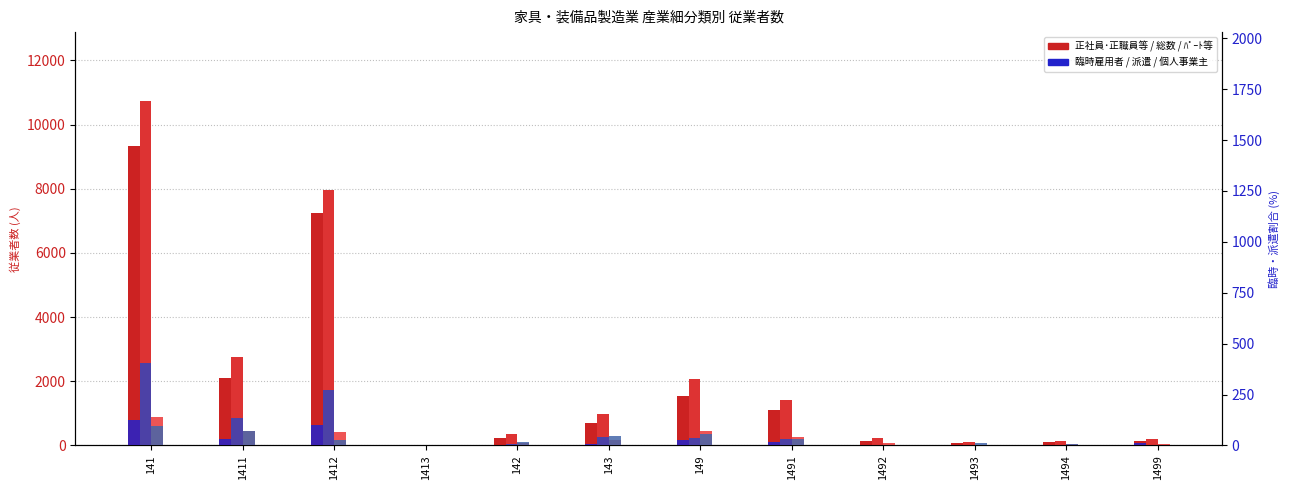

Where is 個人事業主及び無給家族 (col_10) nearest to the value 48?

143